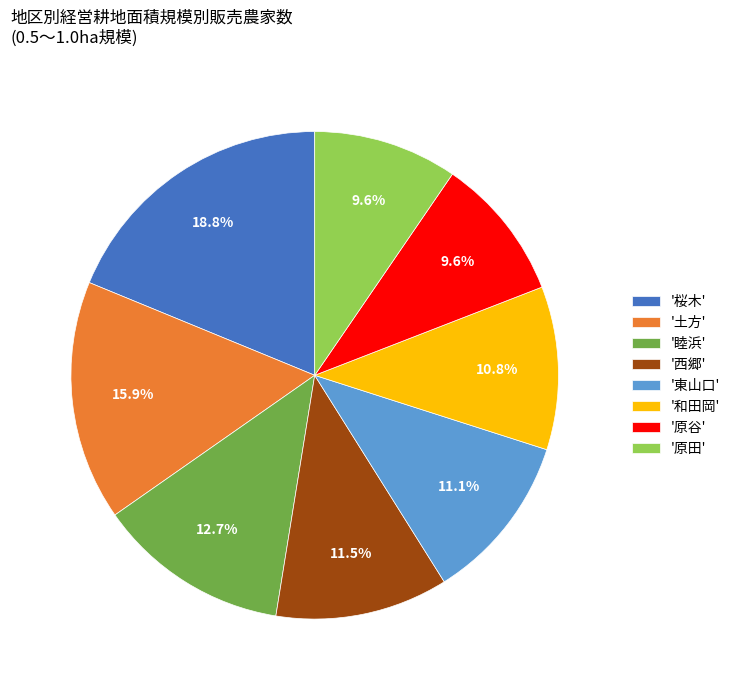

Is '原谷' the majority of the pie?

No